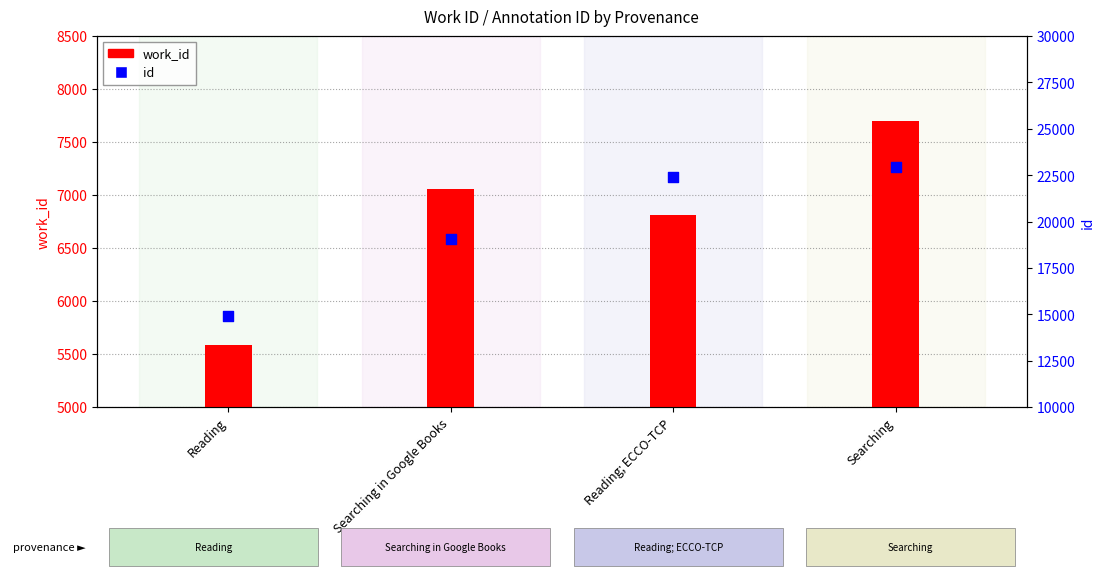

Is the value of id at Reading greater than the value of work_id at Searching?

Yes